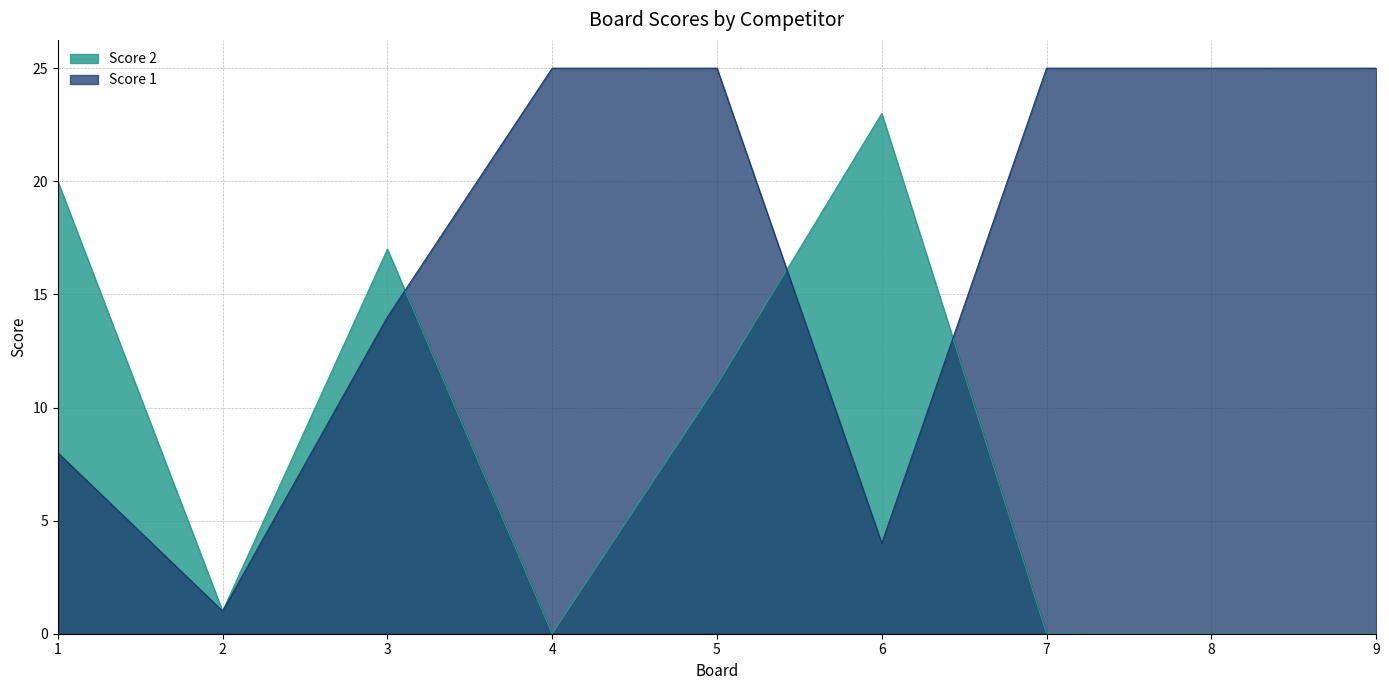

What is the value of the Score 2 point at the 6th from the left?

23